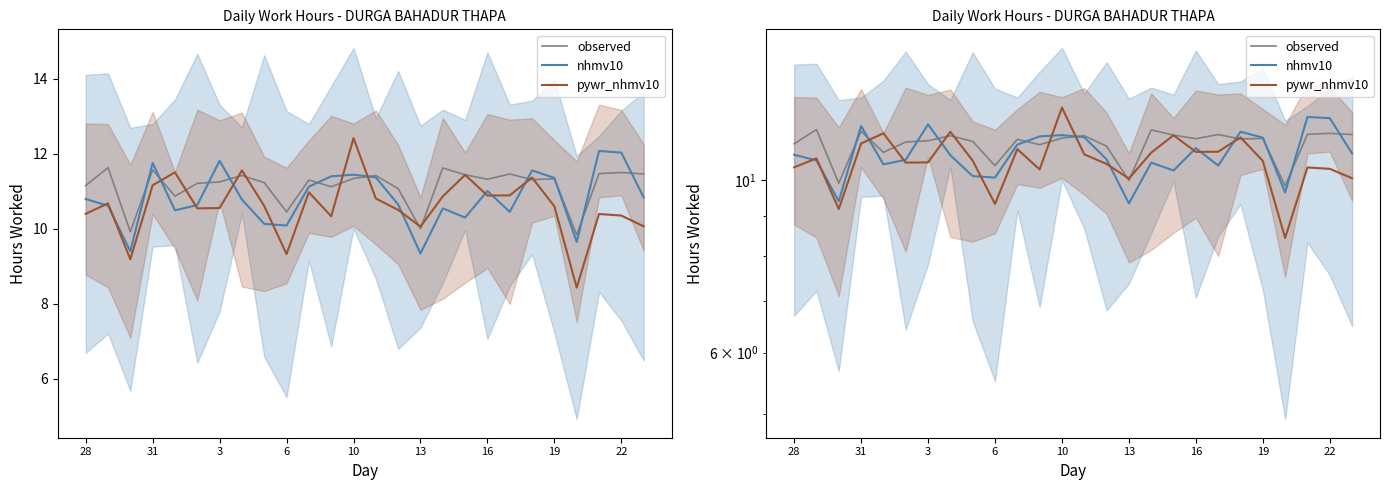

What is the total value across all series at 14?

32.2